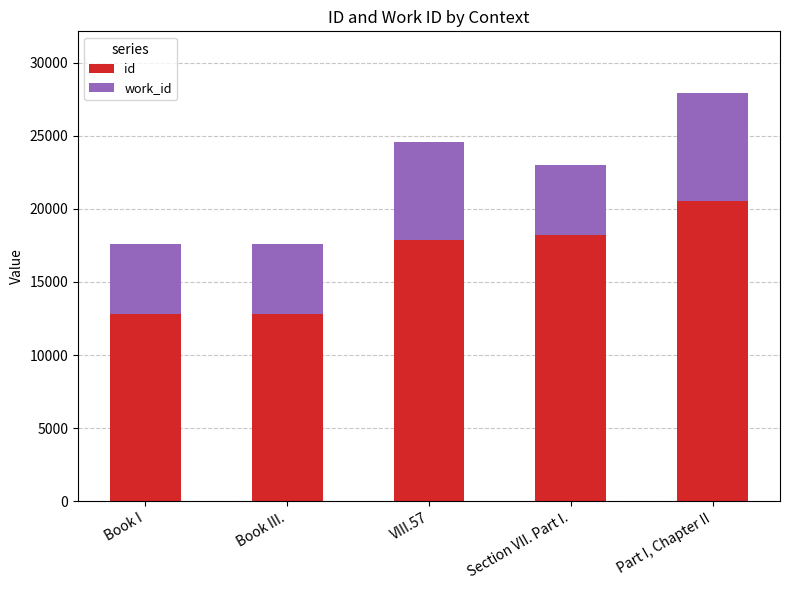

Count the number of categories in the chart.

5